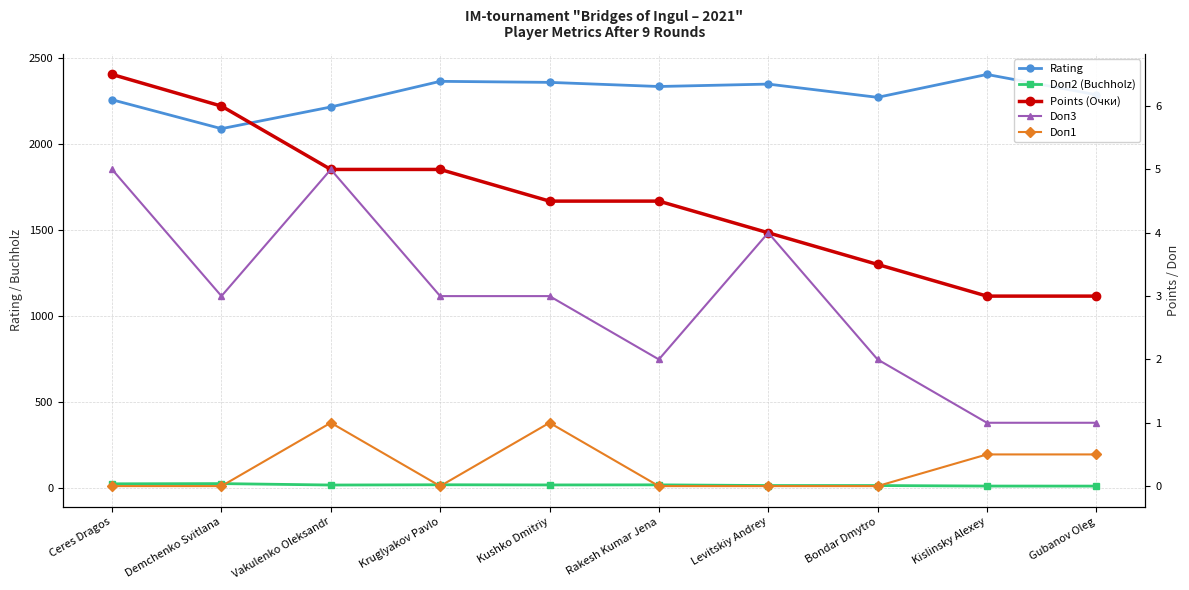

What is the sum of the Points (Очки) values at Gubanov Oleg and Kushko Dmitriy?

7.5